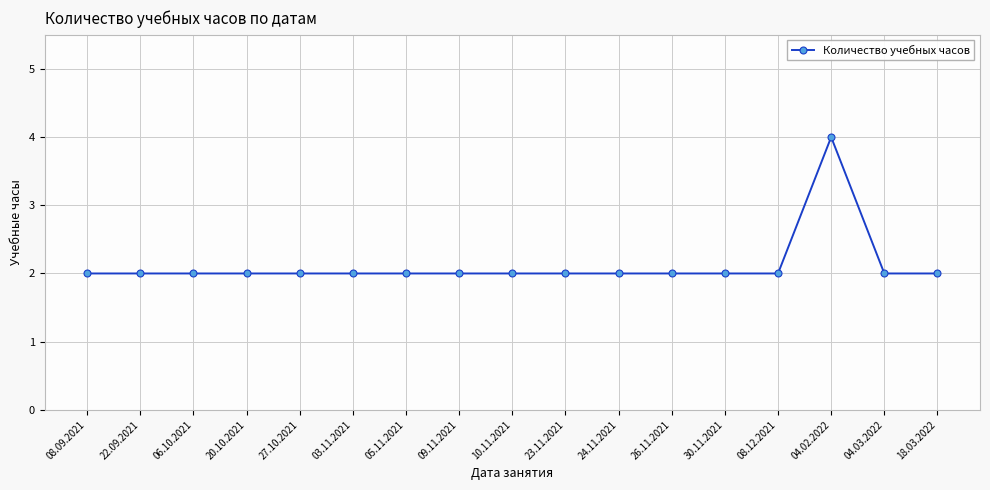

What is the ratio of the value at 20.10.2021 to the value at 04.02.2022?

0.5